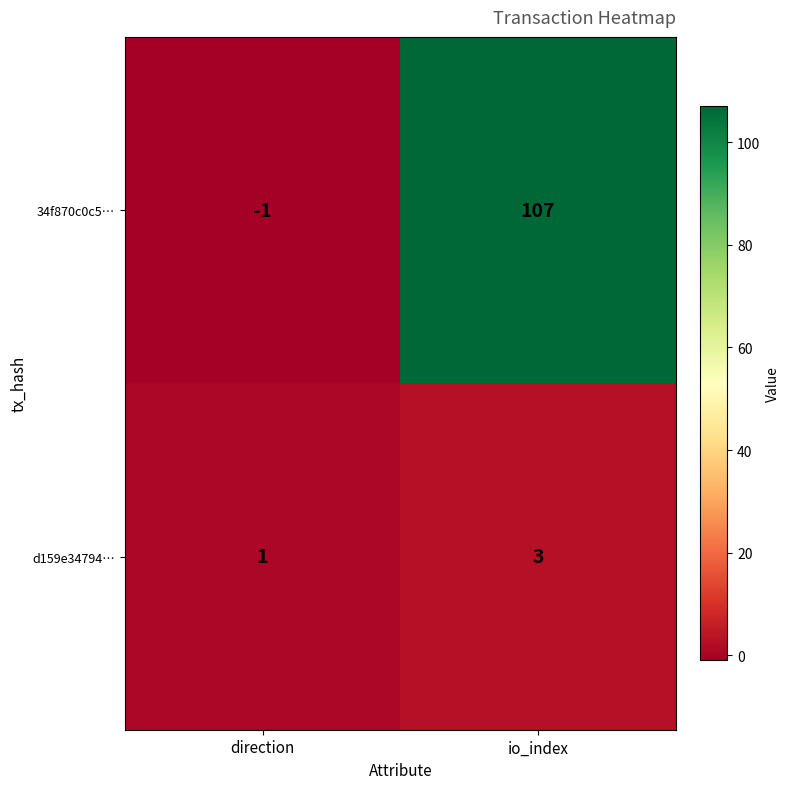

List the series in order of their peak value, lowest first.

d159e34794…, 34f870c0c5…